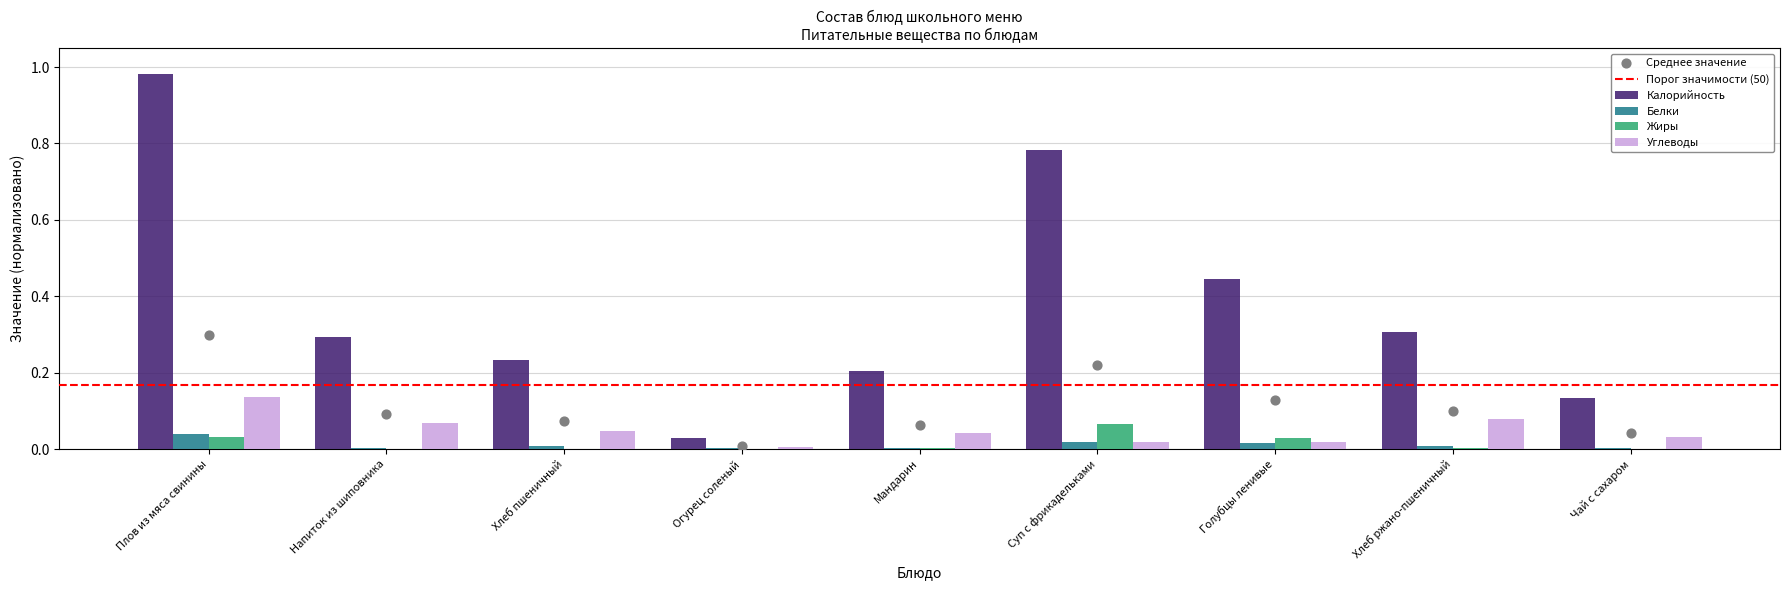

Which series has the widest spread of Y values?

Калорийность